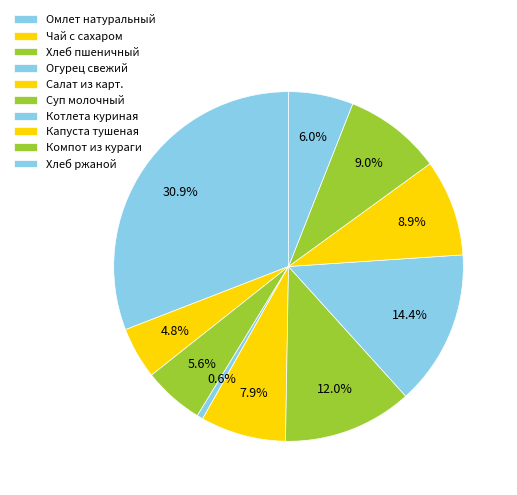

Is it true that Капуста тушеная is 17% of the pie?

False